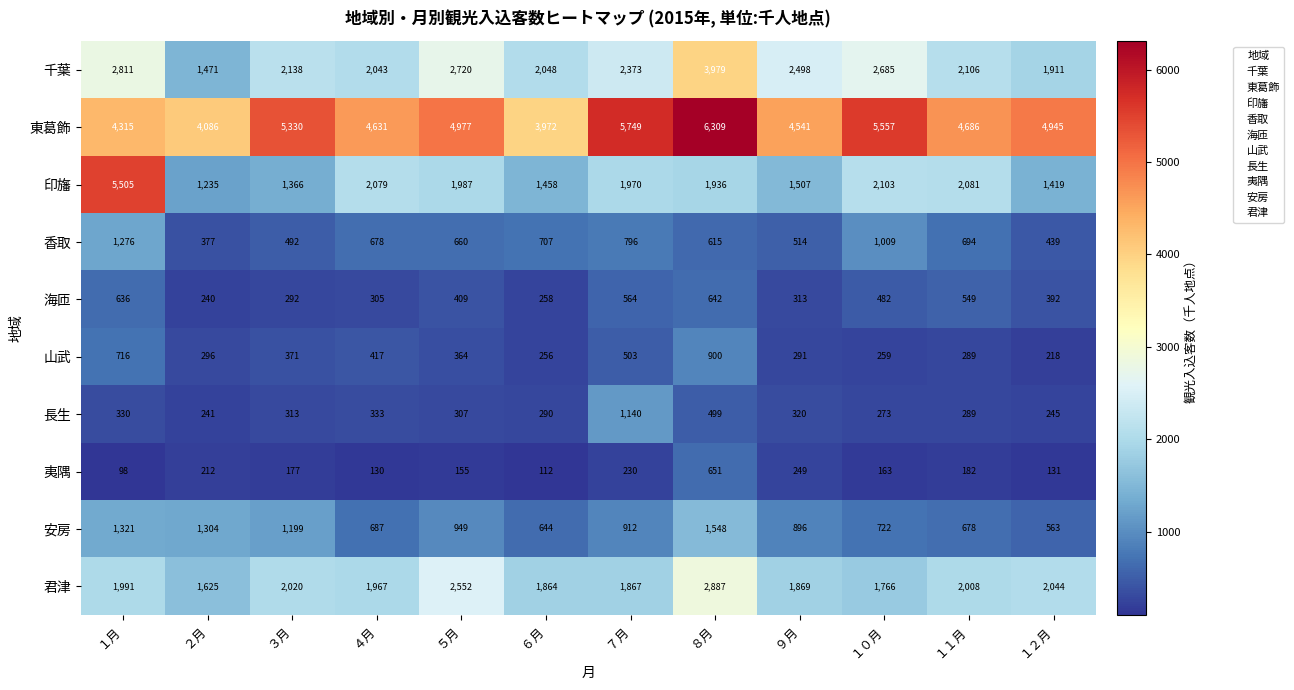

What is the sum of all 夷隅 values?

2490